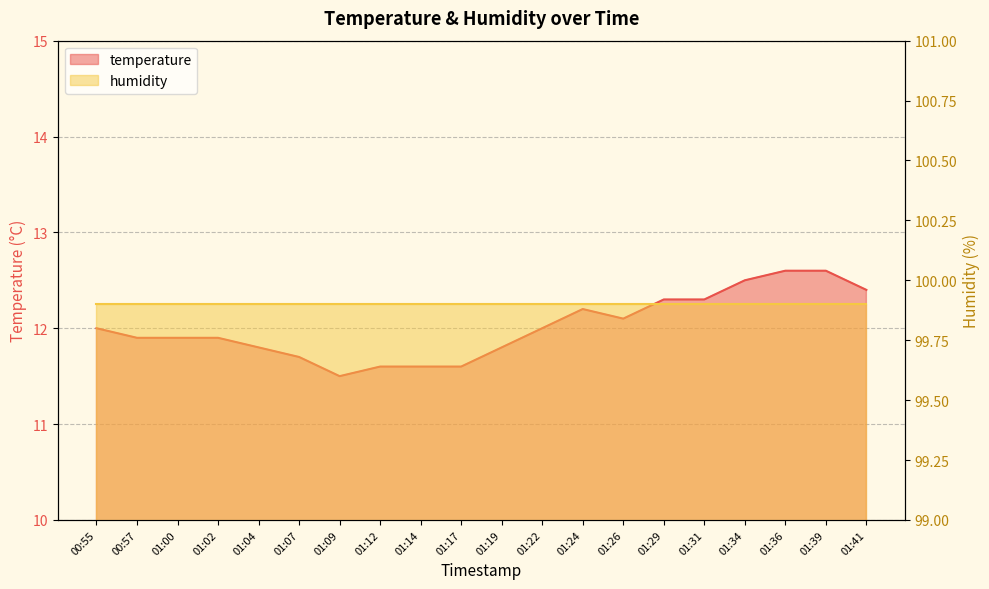

What is the difference between the second highest and second lowest values?

1.0